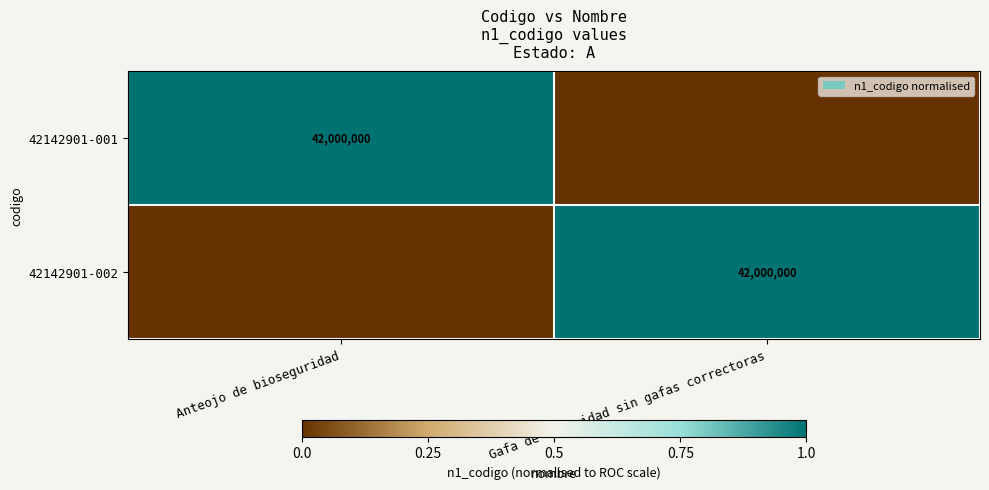

Which category has the lowest value across all series?

Gafa de seguridad sin gafas correctoras